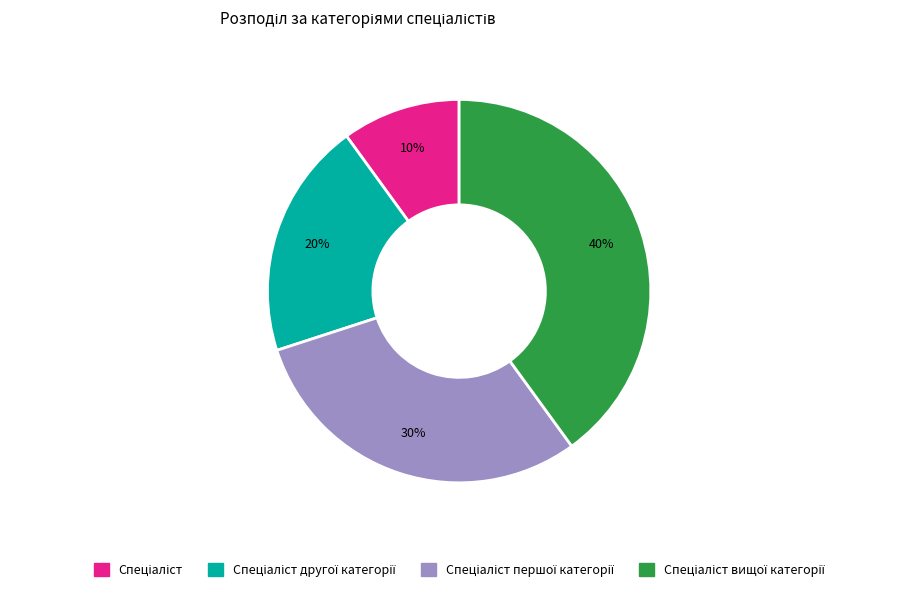

Does any single category account for the majority?

No